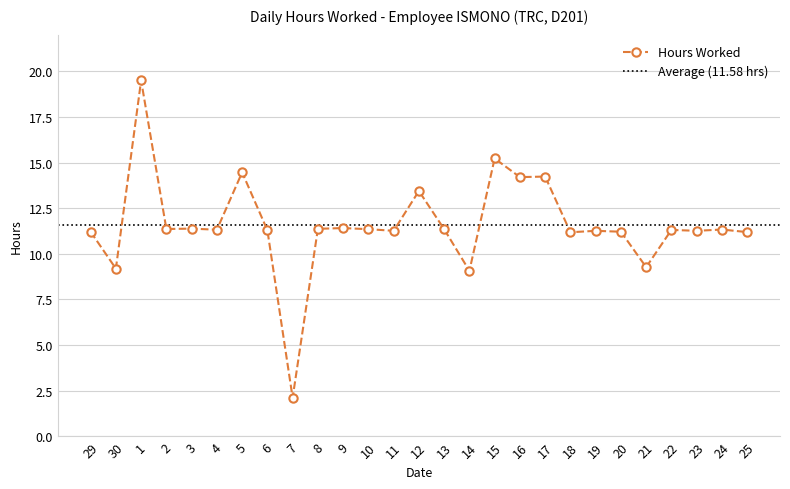

The chart shows a value of 11.3 at 4. True or false?

True